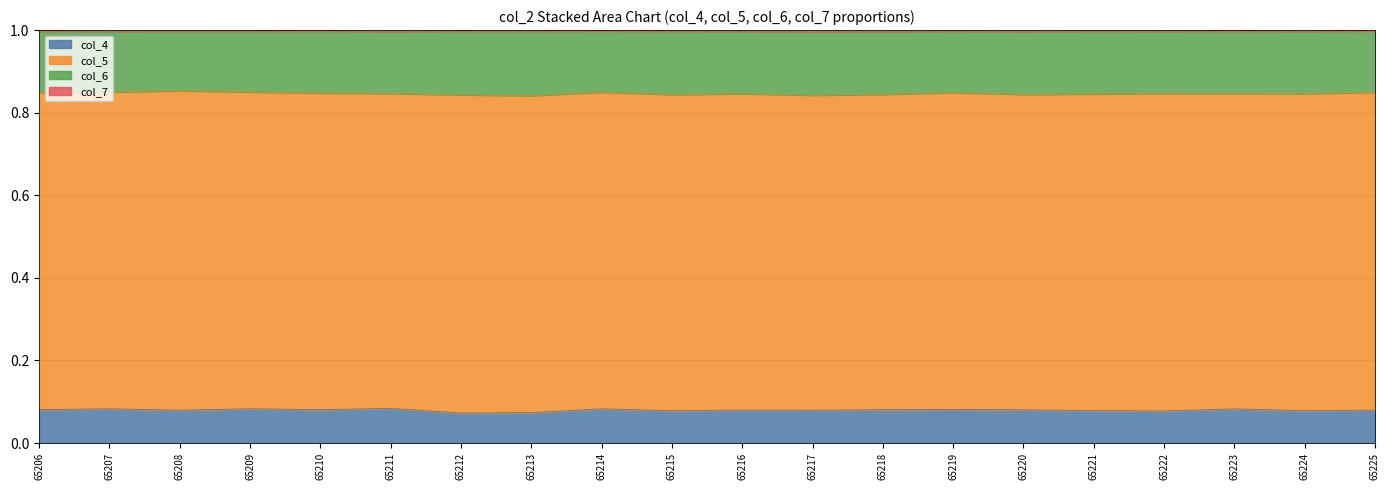

Does the chart have visible grid lines?

Yes